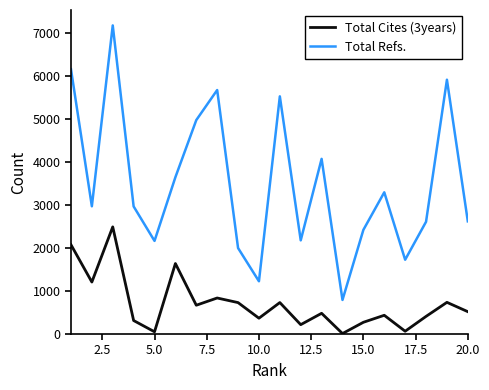

In Total Refs., how many points are lower than both neighbors (excluding endpoints)?

6